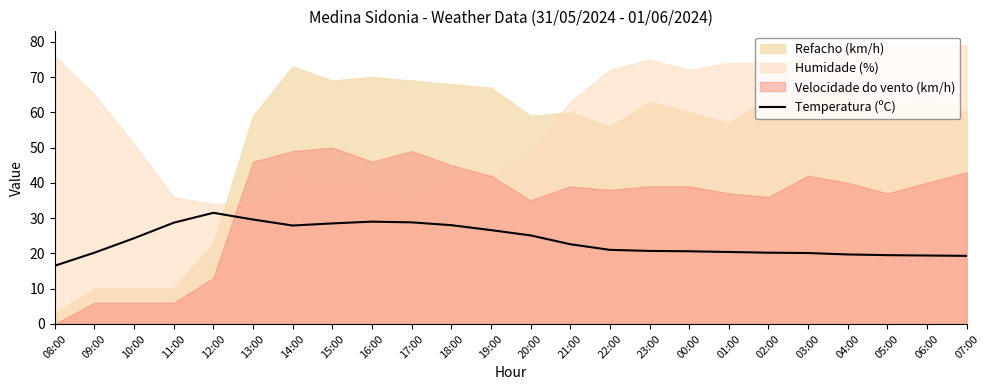

Which has a higher value, 11:00 or 08:00?

11:00